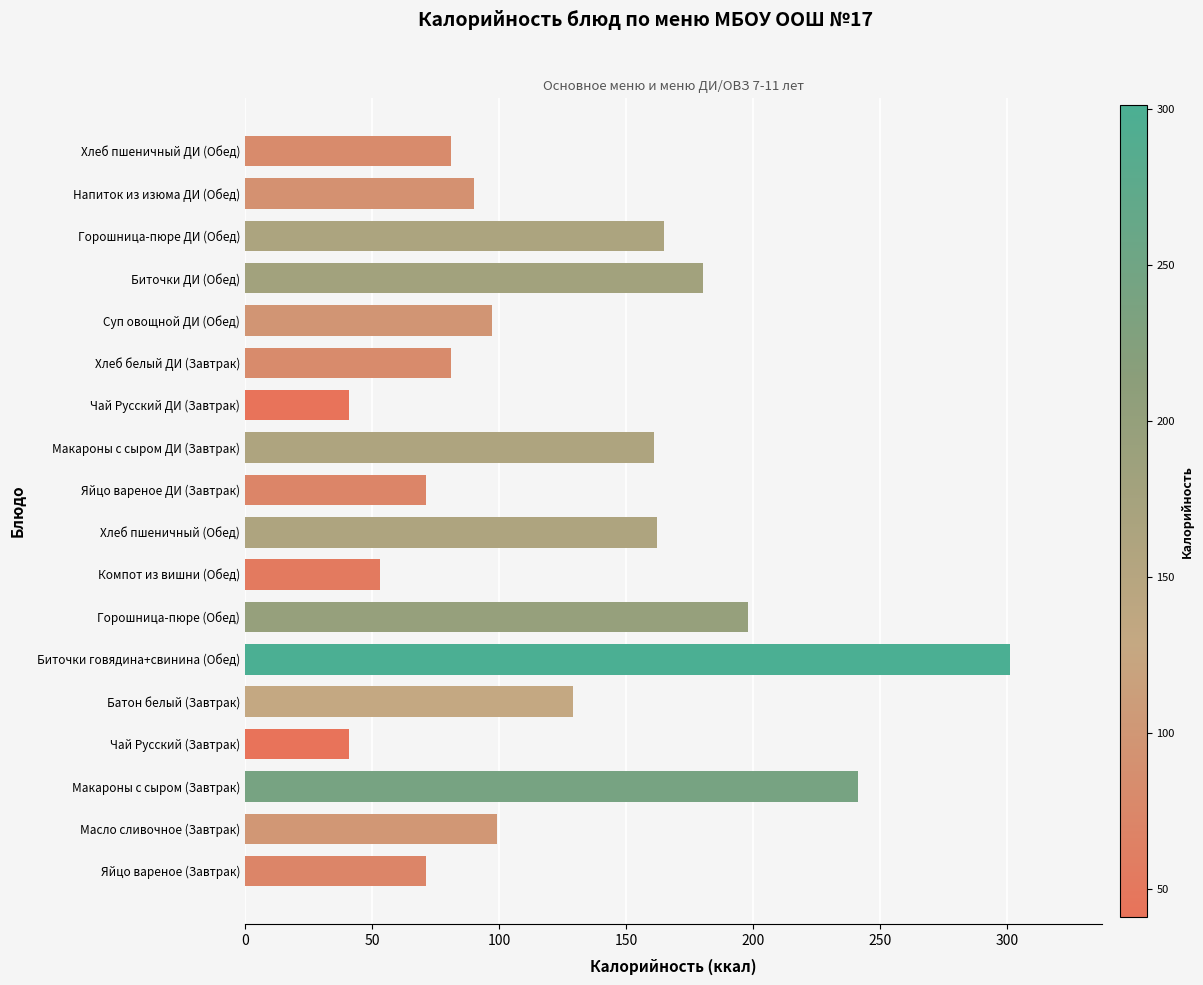

What is the change in value from Масло сливочное (Завтрак) to Хлеб пшеничный (Обед)?

+63